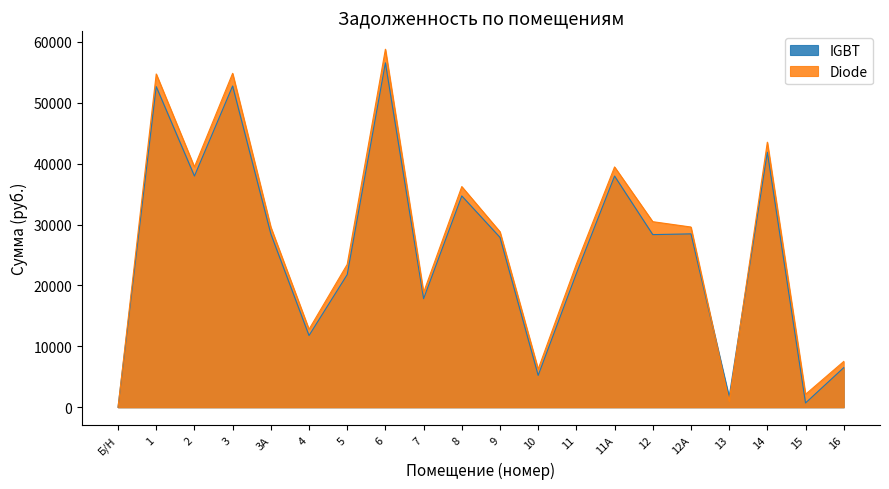

At which category does IGBT reach its first local peak?

1